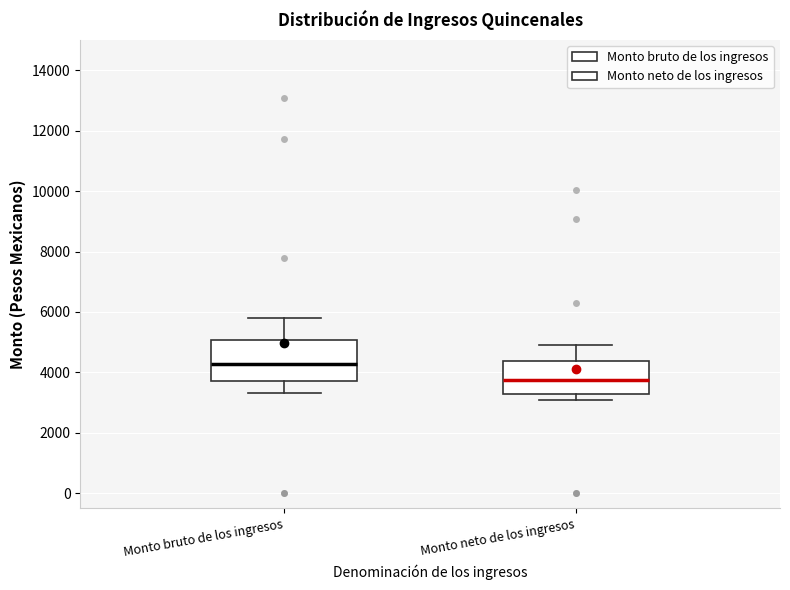

Which box's median line is the lowest?

Monto neto de los ingresos